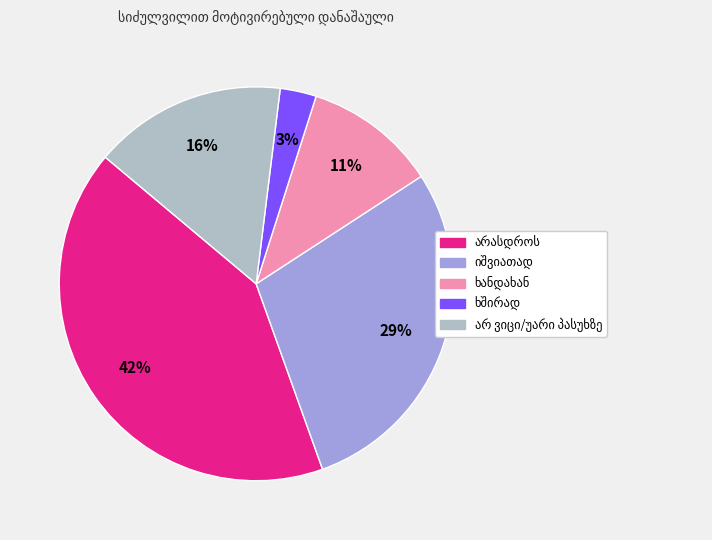

To the nearest percent, what is the difference between the largest and smallest slice percentages?

39%